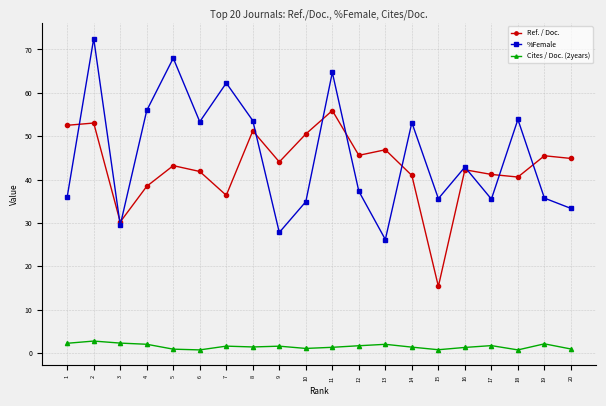

Which series has the largest range (max minus min)?

%Female